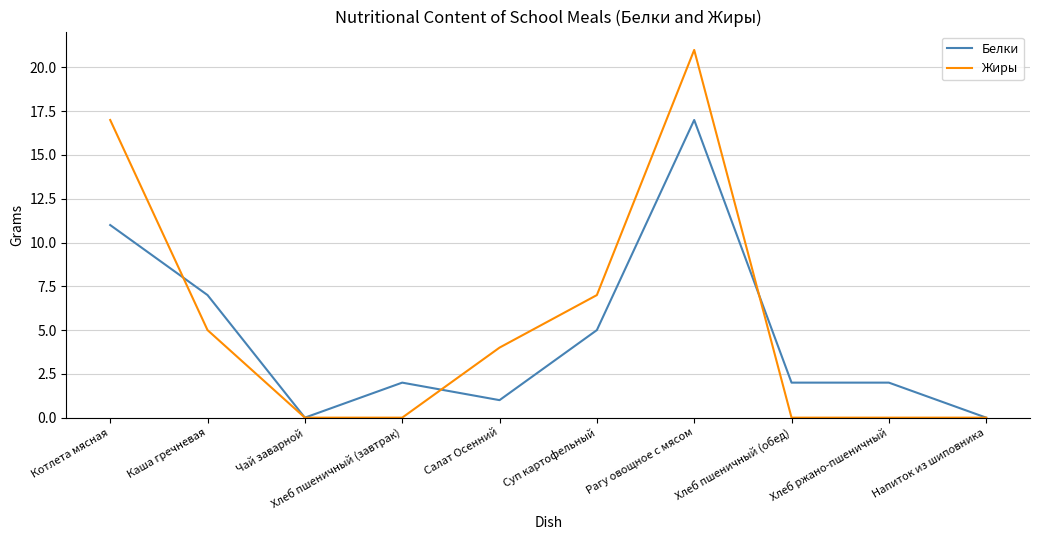

What position from the left is Чай заварной?

3